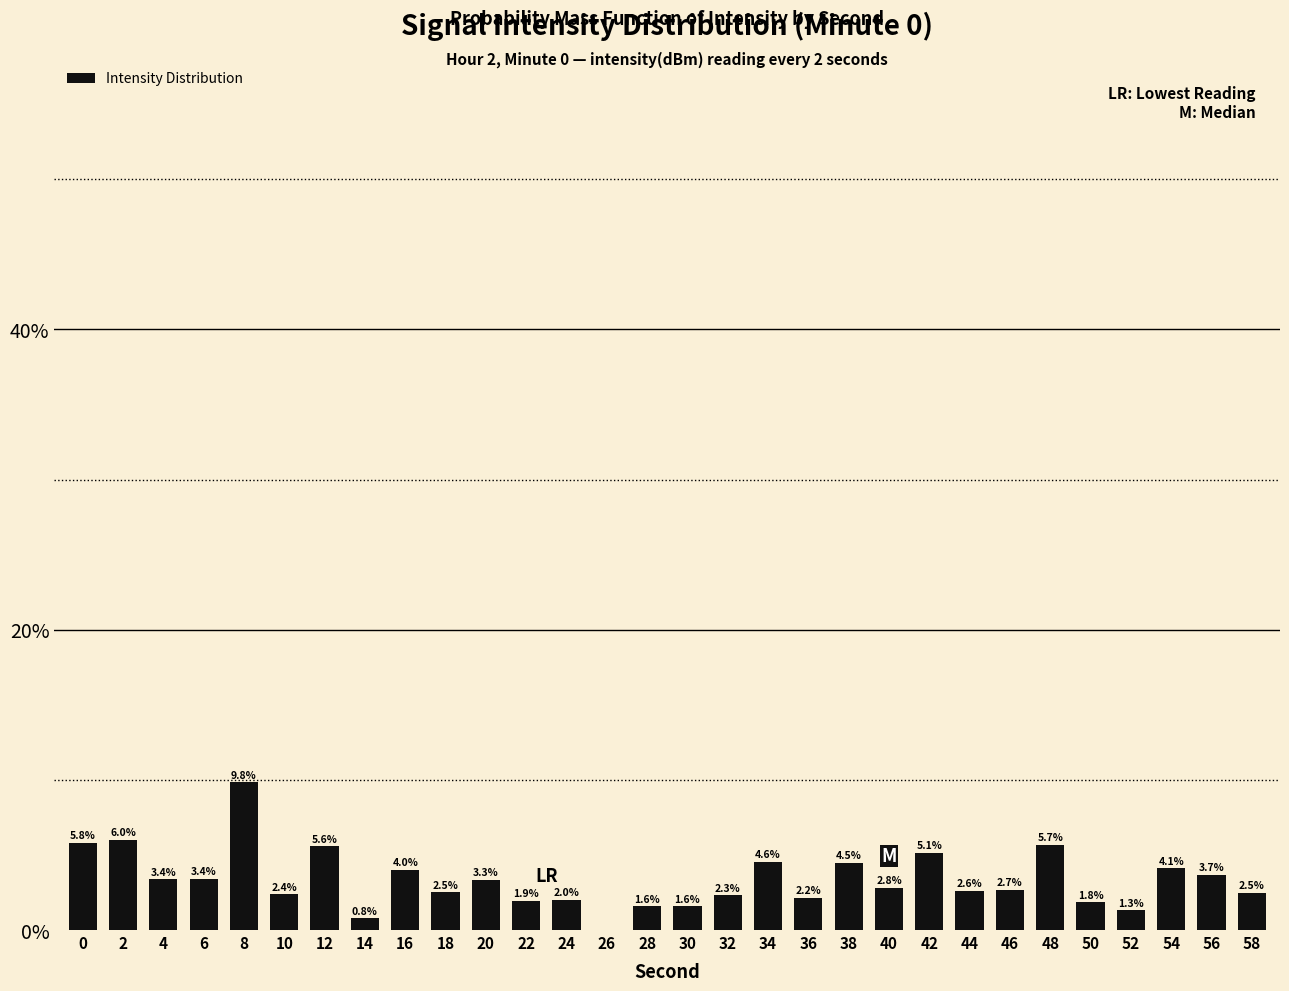

What is the average value?

3.3